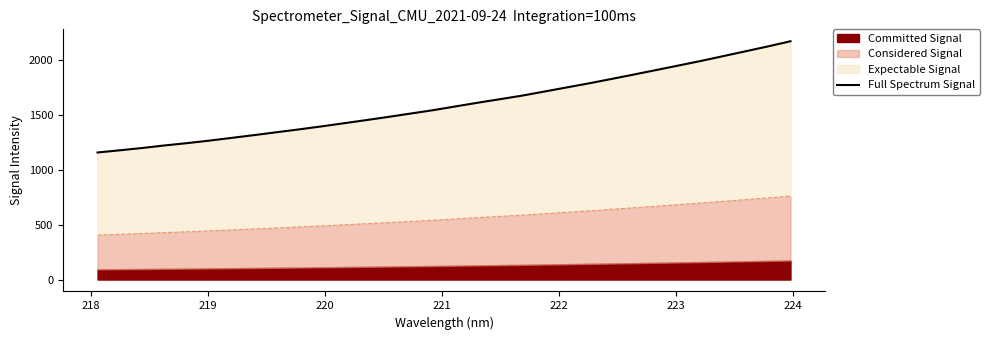

What is the sum of all values?

51123.5